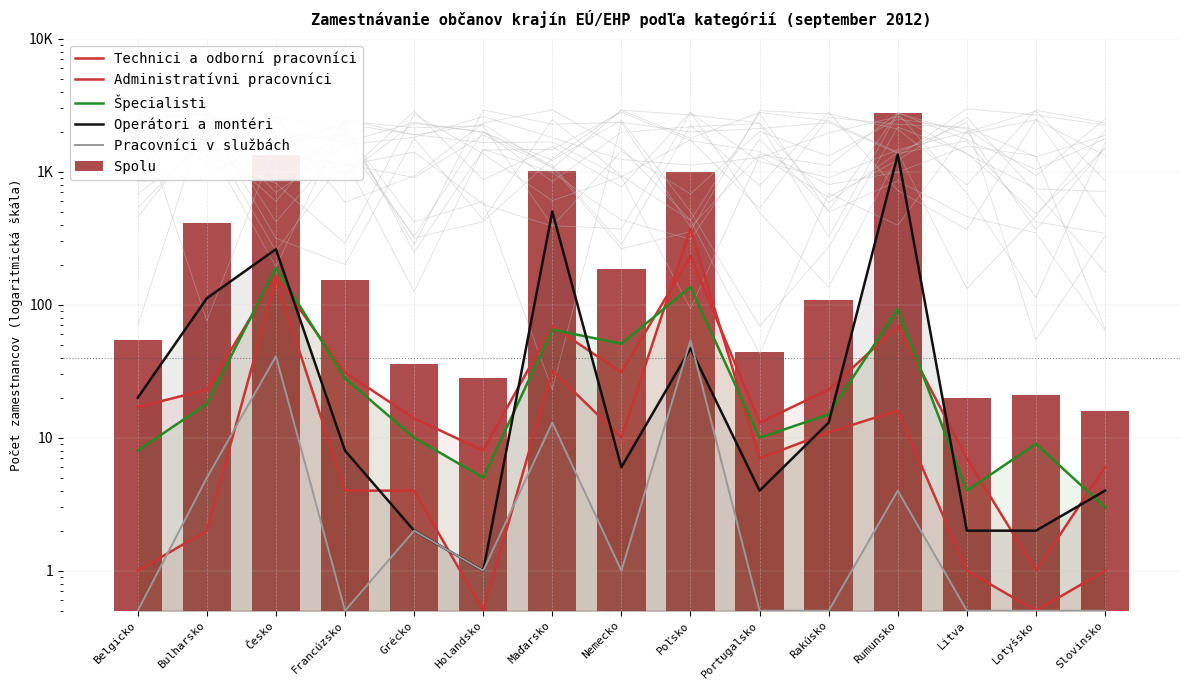

Reading left to right, what are all the values shown in this chart?

Technici a odborní pracovníci: Belgicko=17.0	Bulharsko=23.0	Česko=165.0	Francúzsko=31.0	Grécko=14.0	Holandsko=8.0	Maďarsko=69.0	Nemecko=31.0	Poľsko=232.0	Portugalsko=13.0	Rakúsko=23.0	Rumunsko=69.0	Litva=7.0	Lotyšsko=1.0	Slovinsko=6.0
Administratívni pracovníci: Belgicko=1.0	Bulharsko=2.0	Česko=155.0	Francúzsko=4.0	Grécko=4.0	Holandsko=0.5	Maďarsko=32.0	Nemecko=10.0	Poľsko=373.0	Portugalsko=7.0	Rakúsko=11.0	Rumunsko=16.0	Litva=1.0	Lotyšsko=0.5	Slovinsko=1.0
Špecialisti: Belgicko=8.0	Bulharsko=18.0	Česko=190.0	Francúzsko=28.0	Grécko=10.0	Holandsko=5.0	Maďarsko=65.0	Nemecko=51.0	Poľsko=136.0	Portugalsko=10.0	Rakúsko=15.0	Rumunsko=93.0	Litva=4.0	Lotyšsko=9.0	Slovinsko=3.0
Operátori a montéri: Belgicko=20.0	Bulharsko=112.0	Česko=262.0	Francúzsko=8.0	Grécko=2.0	Holandsko=1.0	Maďarsko=503.0	Nemecko=6.0	Poľsko=47.0	Portugalsko=4.0	Rakúsko=13.0	Rumunsko=1350.0	Litva=2.0	Lotyšsko=2.0	Slovinsko=4.0
Pracovníci v službách: Belgicko=0.5	Bulharsko=5.0	Česko=41.0	Francúzsko=0.5	Grécko=2.0	Holandsko=1.0	Maďarsko=13.0	Nemecko=1.0	Poľsko=54.0	Portugalsko=0.5	Rakúsko=0.5	Rumunsko=4.0	Litva=0.5	Lotyšsko=0.5	Slovinsko=0.5
Spolu: Belgicko=54.0	Bulharsko=413.0	Česko=1336.0	Francúzsko=153.0	Grécko=36.0	Holandsko=28.0	Maďarsko=1010.0	Nemecko=187.0	Poľsko=998.0	Portugalsko=44.0	Rakúsko=108.0	Rumunsko=2778.0	Litva=20.0	Lotyšsko=21.0	Slovinsko=16.0